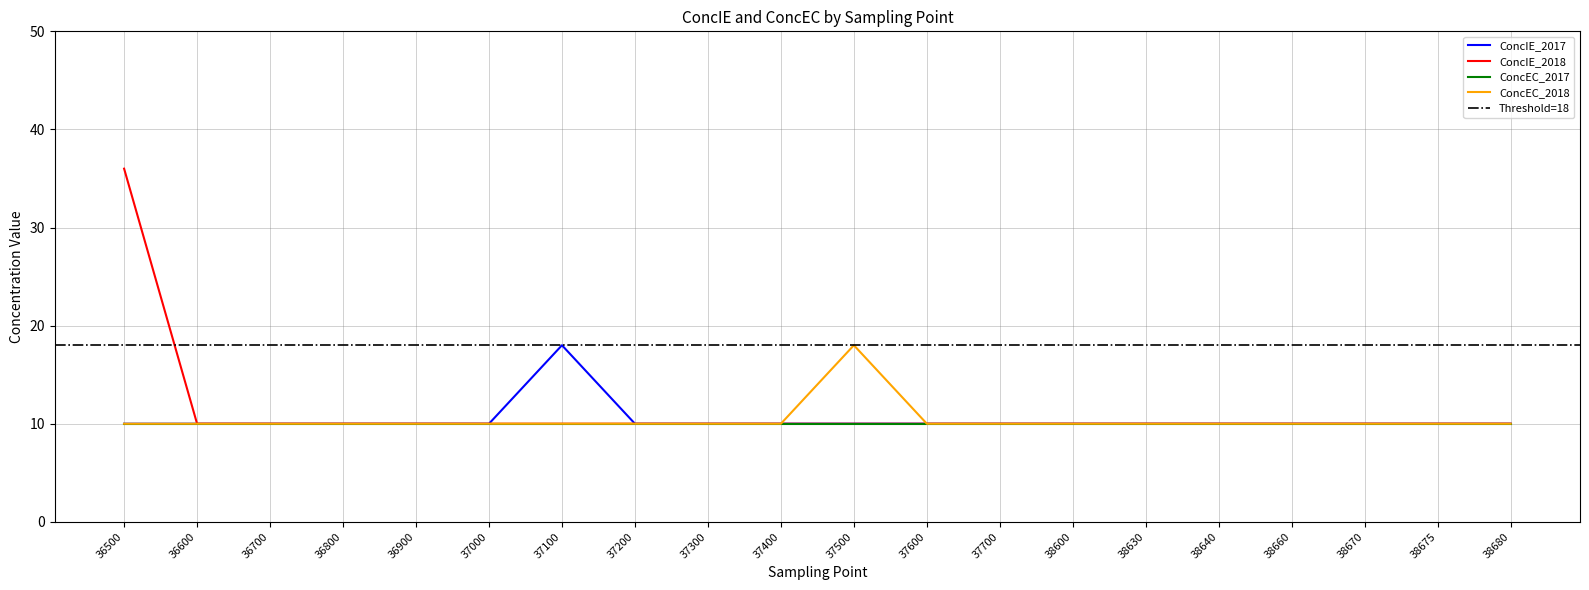

Read the ConcEC_2018 value at 36700.

10